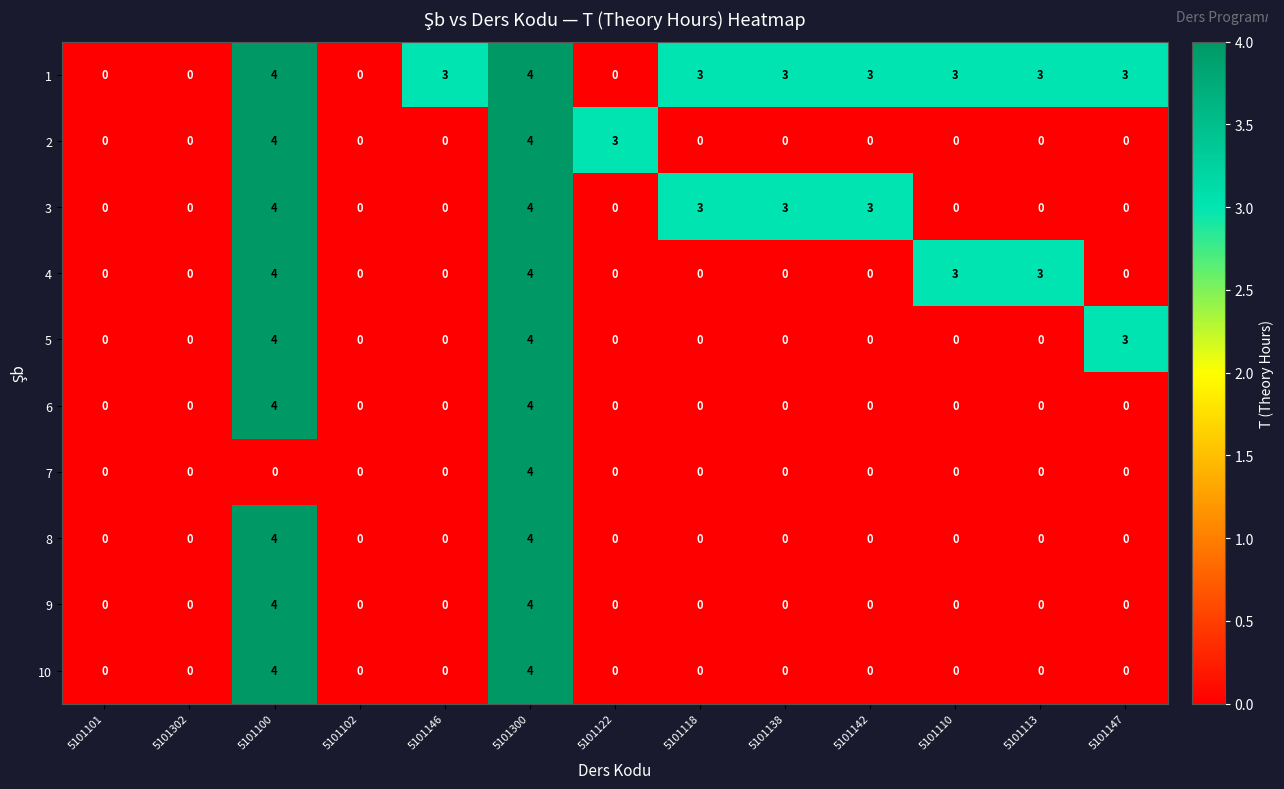

What is the spread (max minus min) of values at 5101118?

3